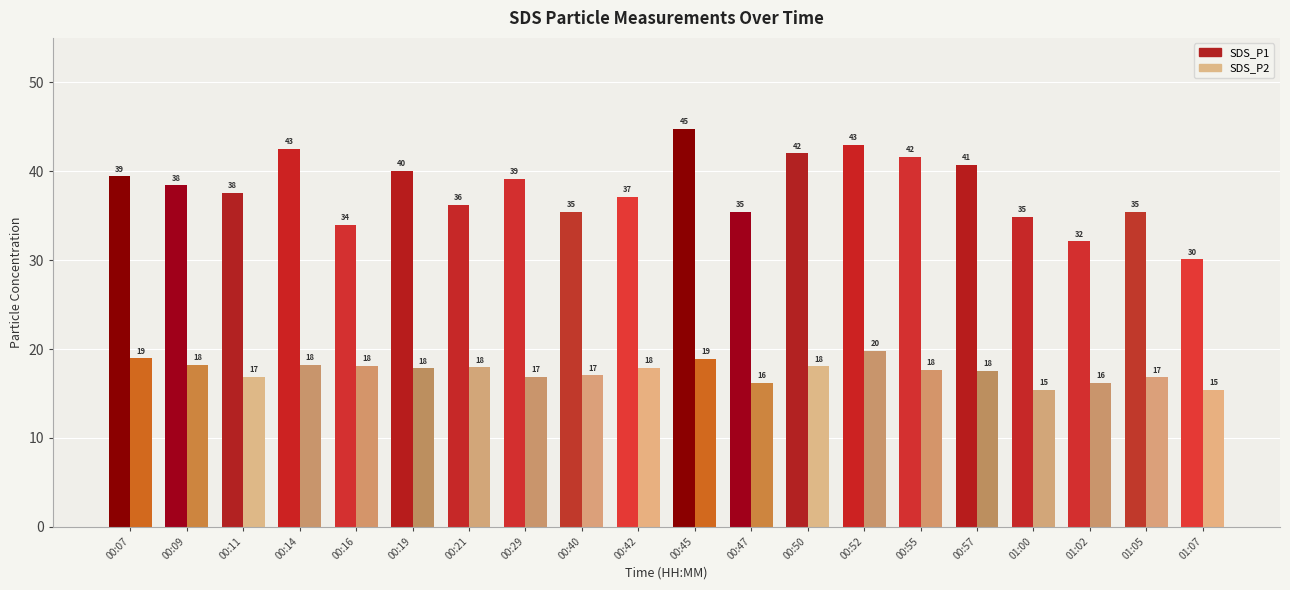

What is the smallest value displayed?

15.4